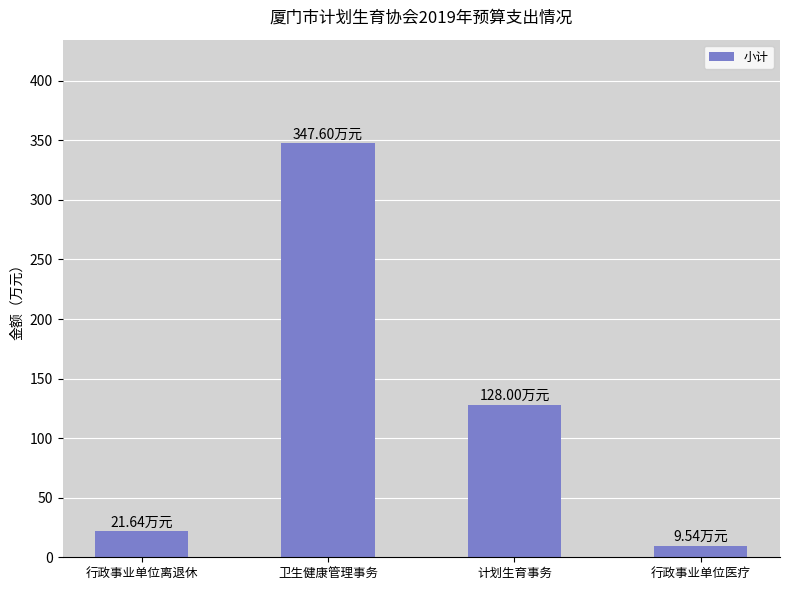

Count the number of data series in this chart.

1